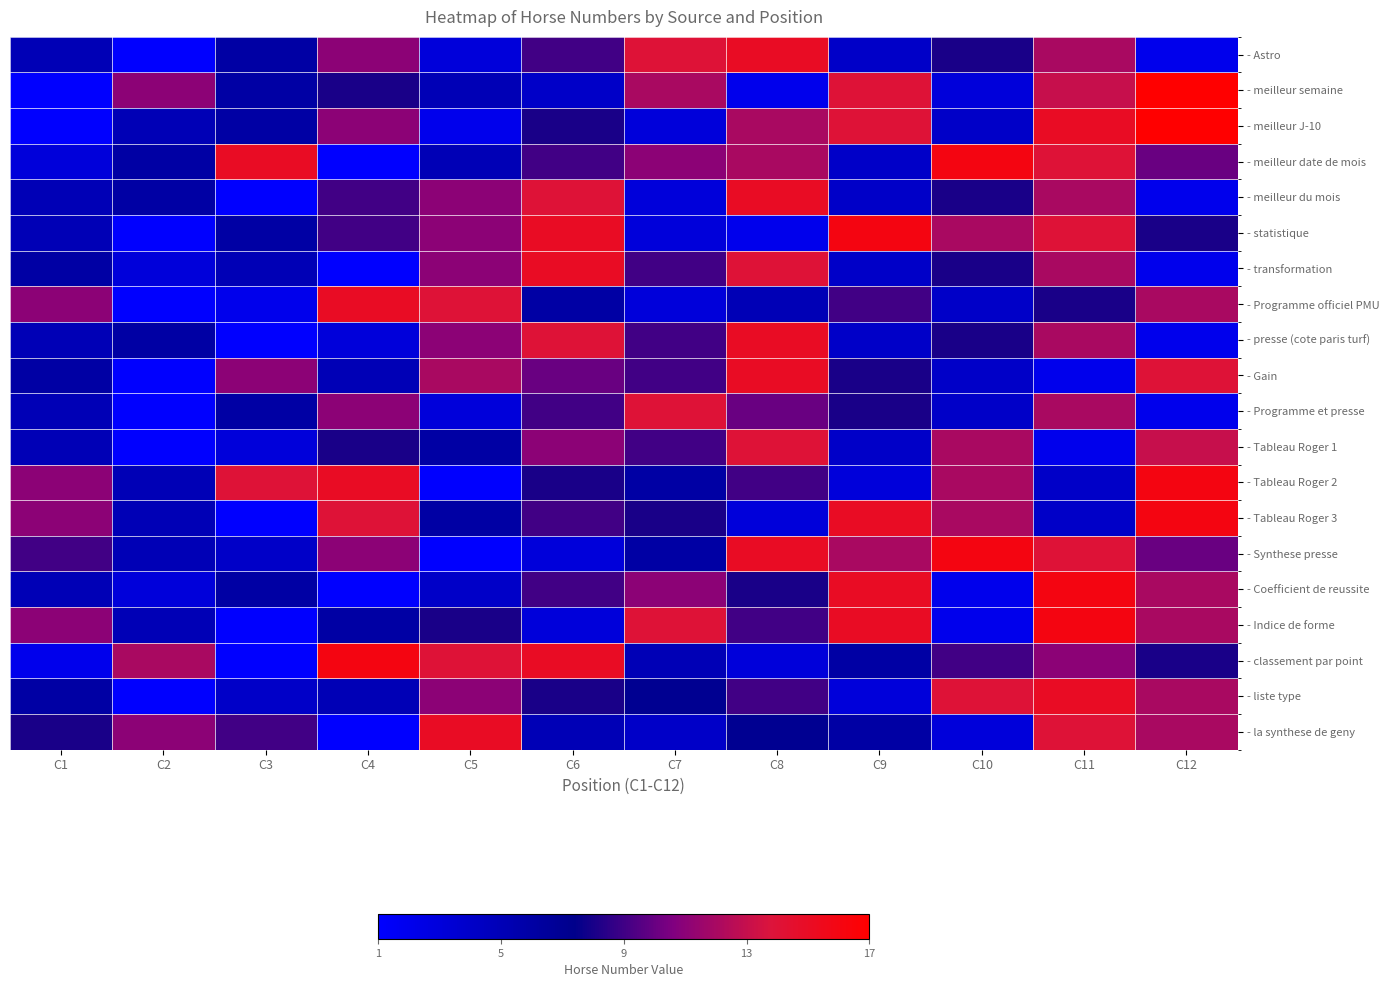

Reading left to right, what are all the values shown in this chart?

- Astro: C1=5	C2=1	C3=6	C4=11	C5=3	C6=9	C7=14	C8=15	C9=4	C10=8	C11=12	C12=2
- meilleur semaine: C1=1	C2=11	C3=6	C4=8	C5=5	C6=4	C7=12	C8=2	C9=14	C10=3	C11=13	C12=17
- meilleur J-10: C1=1	C2=5	C3=6	C4=11	C5=2	C6=8	C7=3	C8=12	C9=14	C10=4	C11=15	C12=17
- meilleur date de mois: C1=3	C2=6	C3=15	C4=1	C5=5	C6=9	C7=11	C8=12	C9=4	C10=16	C11=14	C12=10
- meilleur du mois: C1=5	C2=6	C3=1	C4=9	C5=11	C6=14	C7=3	C8=15	C9=4	C10=8	C11=12	C12=2
- statistique: C1=5	C2=1	C3=6	C4=9	C5=11	C6=15	C7=3	C8=2	C9=16	C10=12	C11=14	C12=8
- transformation: C1=6	C2=3	C3=5	C4=1	C5=11	C6=15	C7=9	C8=14	C9=4	C10=8	C11=12	C12=2
- Programme officiel PMU: C1=11	C2=1	C3=2	C4=15	C5=14	C6=6	C7=3	C8=5	C9=9	C10=4	C11=8	C12=12
- presse (cote paris turf): C1=5	C2=6	C3=1	C4=3	C5=11	C6=14	C7=9	C8=15	C9=4	C10=8	C11=12	C12=2
- Gain: C1=6	C2=1	C3=11	C4=5	C5=12	C6=10	C7=9	C8=15	C9=8	C10=4	C11=2	C12=14
- Programme et presse: C1=5	C2=1	C3=6	C4=11	C5=3	C6=9	C7=14	C8=10	C9=8	C10=4	C11=12	C12=2
- Tableau Roger 1: C1=5	C2=1	C3=3	C4=8	C5=6	C6=11	C7=9	C8=14	C9=4	C10=12	C11=2	C12=13
- Tableau Roger 2: C1=11	C2=5	C3=14	C4=15	C5=1	C6=8	C7=6	C8=9	C9=3	C10=12	C11=4	C12=16
- Tableau Roger 3: C1=11	C2=5	C3=1	C4=14	C5=6	C6=9	C7=8	C8=3	C9=15	C10=12	C11=4	C12=16
- Synthese presse: C1=9	C2=5	C3=4	C4=11	C5=1	C6=3	C7=6	C8=15	C9=12	C10=16	C11=14	C12=10
- Coefficient de reussite: C1=5	C2=3	C3=6	C4=1	C5=4	C6=9	C7=11	C8=8	C9=15	C10=2	C11=16	C12=12
- Indice de forme: C1=11	C2=5	C3=1	C4=6	C5=8	C6=3	C7=14	C8=9	C9=15	C10=2	C11=16	C12=12
- classement par point: C1=2	C2=12	C3=1	C4=16	C5=14	C6=15	C7=5	C8=3	C9=6	C10=9	C11=11	C12=8
- liste type: C1=6	C2=1	C3=4	C4=5	C5=11	C6=8	C7=7	C8=9	C9=3	C10=14	C11=15	C12=12
- la synthese de geny: C1=8	C2=11	C3=9	C4=1	C5=15	C6=5	C7=4	C8=7	C9=6	C10=3	C11=14	C12=12